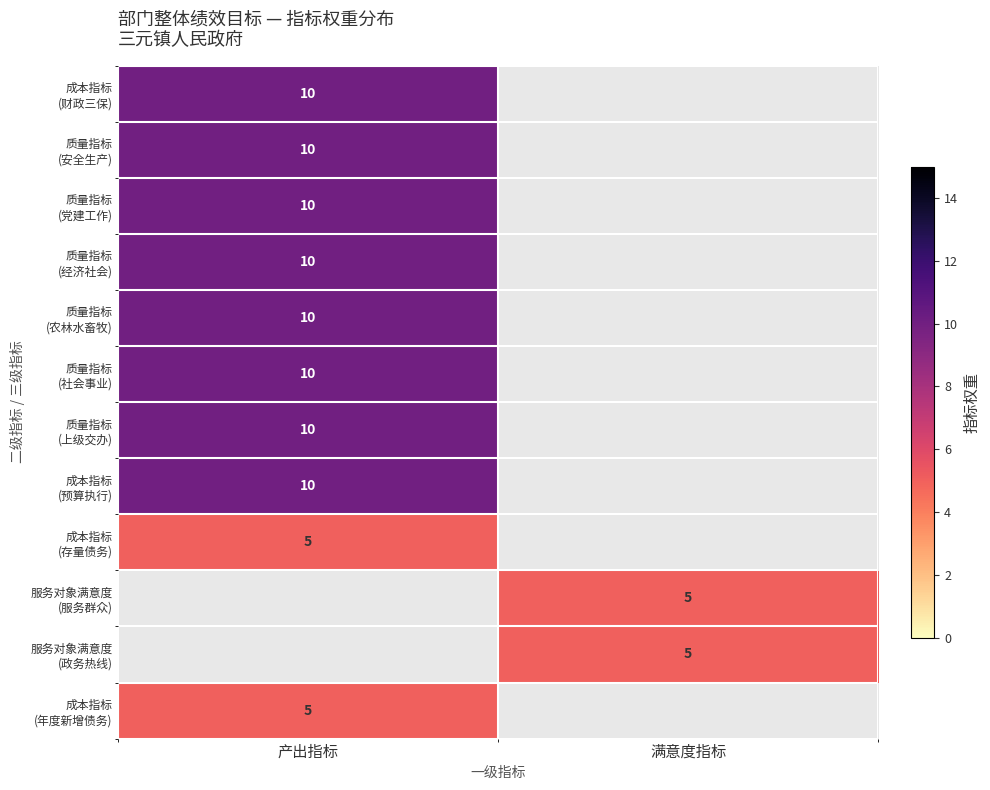

What is the maximum value shown in the chart?

10.0